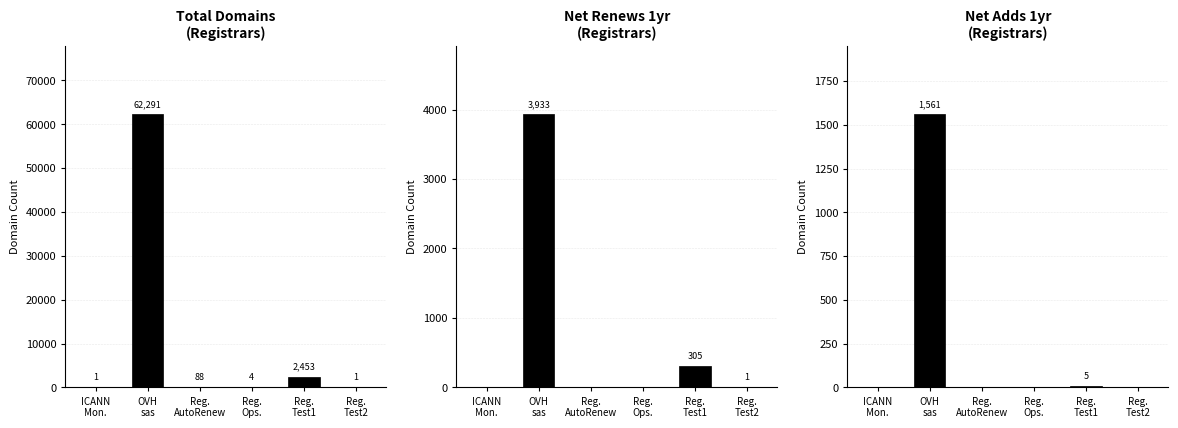

Which has a higher value, Reg.
Test2 or Reg.
Test1?

Reg.
Test1